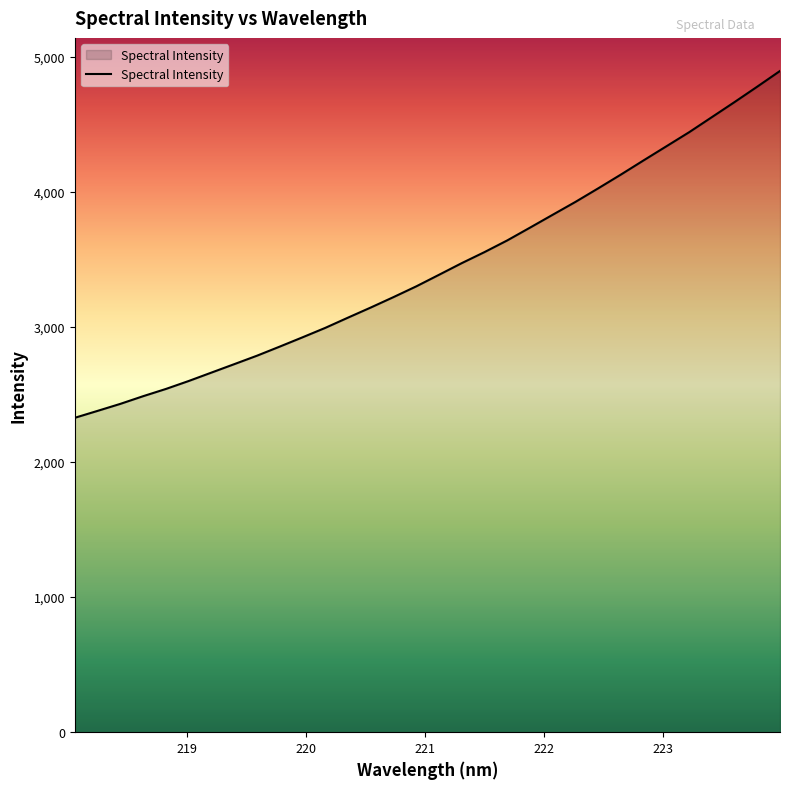

Count the number of data series in this chart.

1